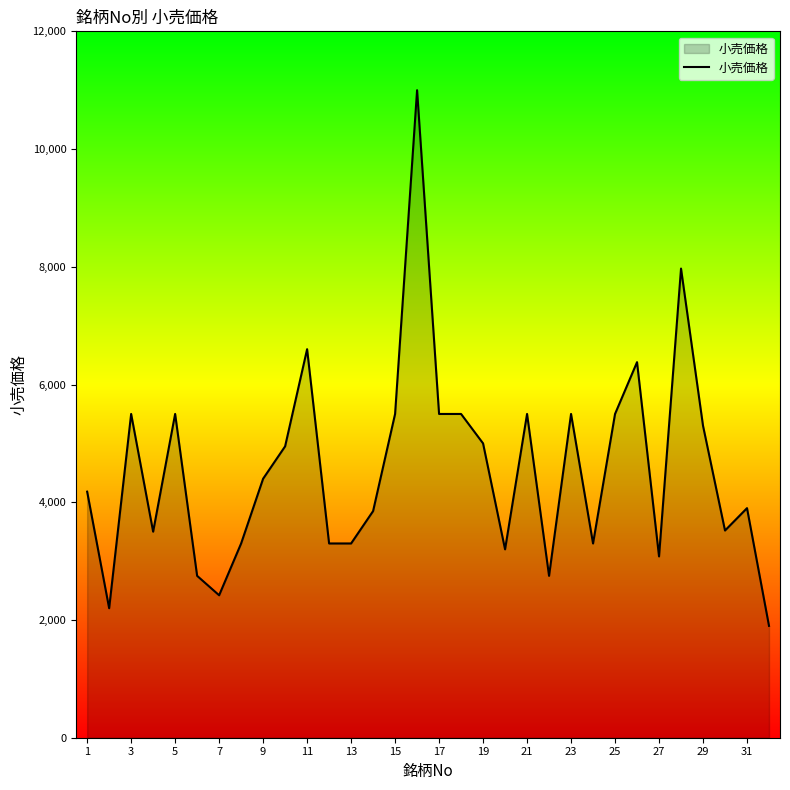

What is the smallest value displayed?

1900